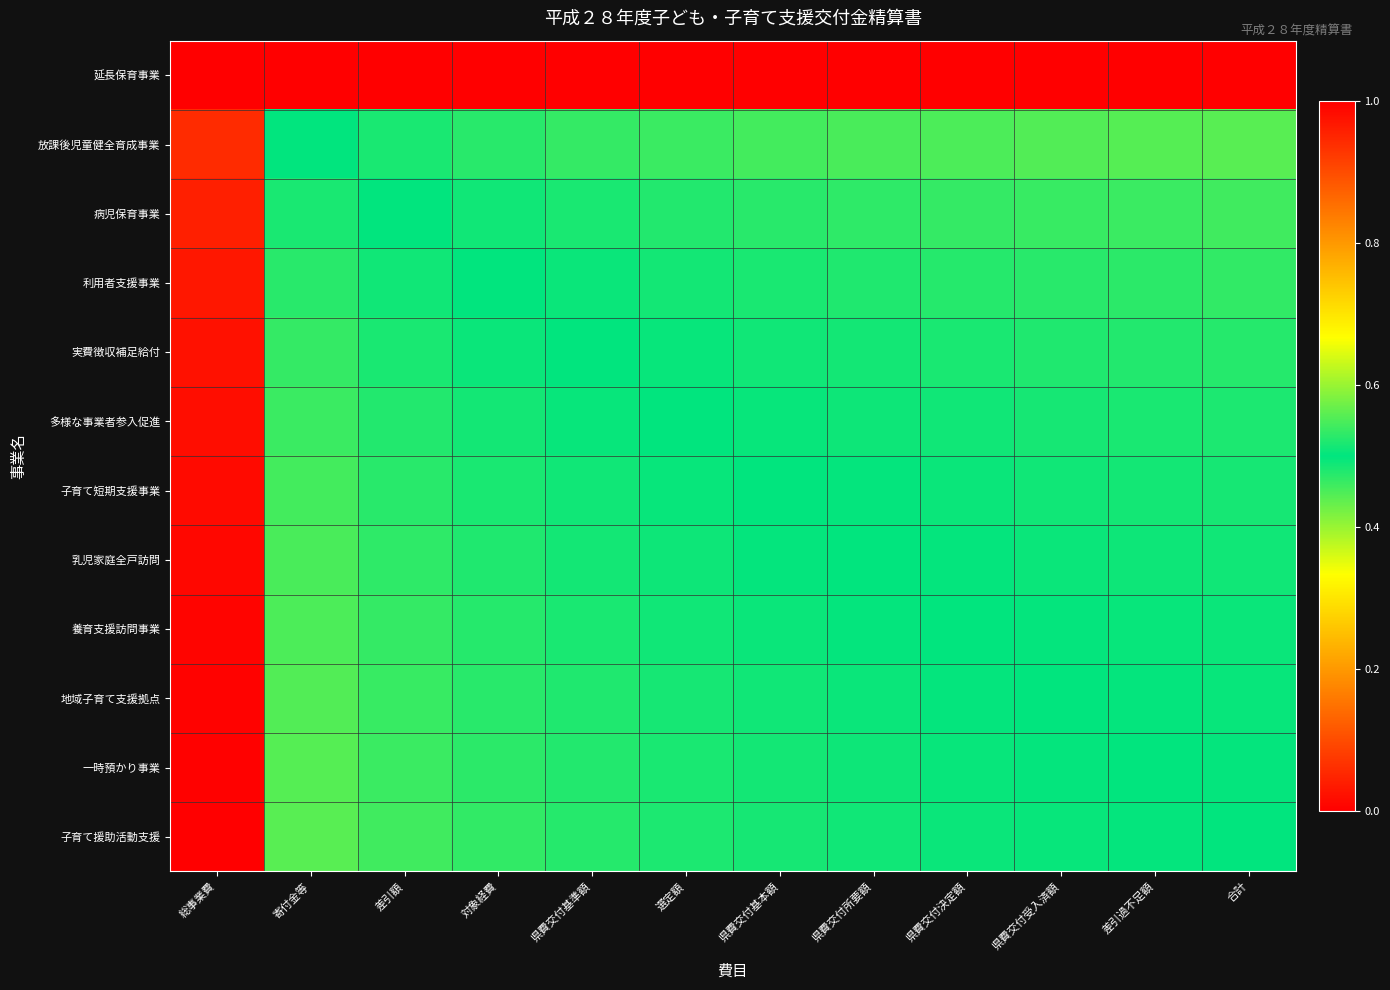

Between 寄付金等 and 県費交付受入済額, which is larger?

寄付金等